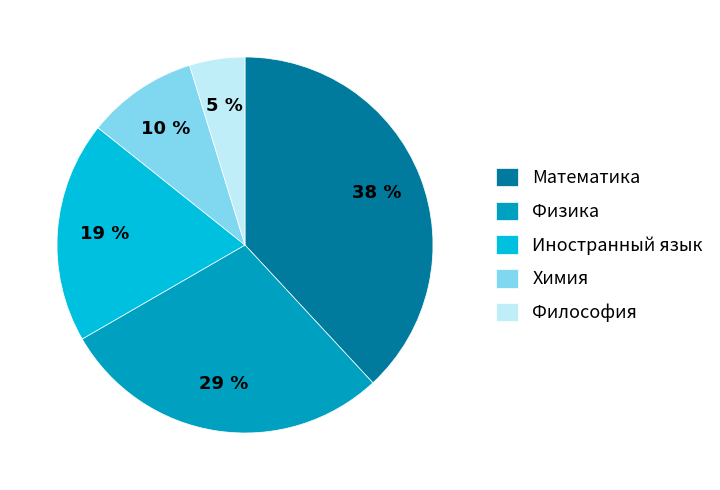

Count the number of slices in the pie.

5